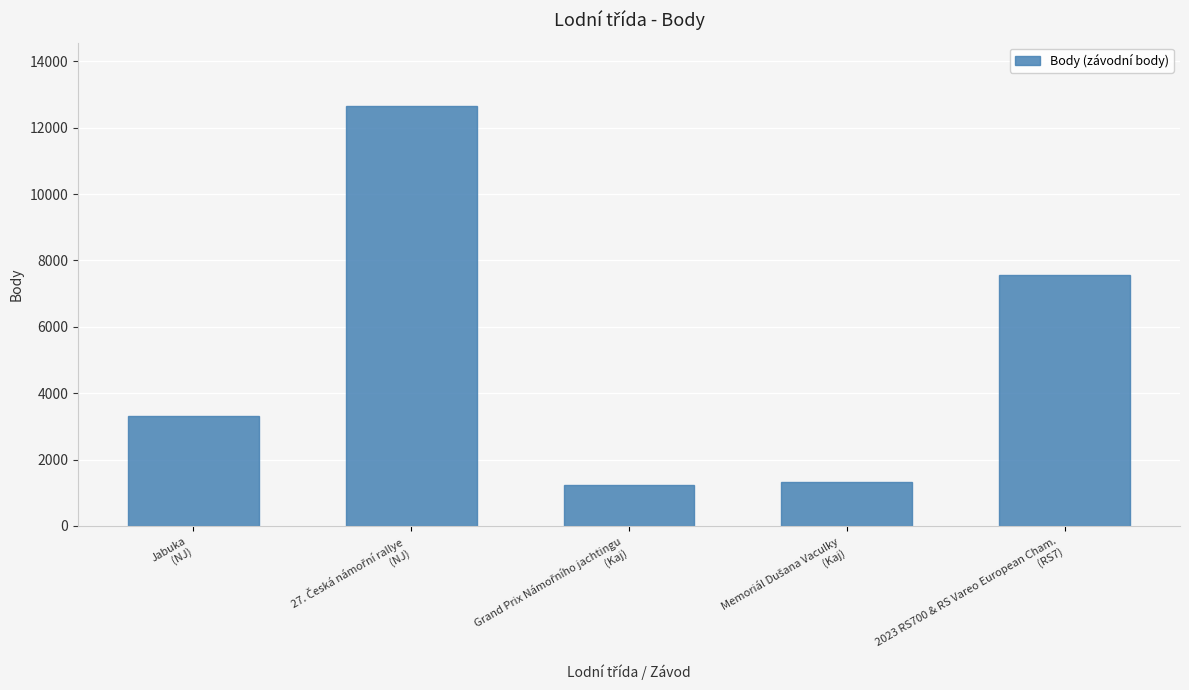

Reading left to right, what are all the values shown in this chart?

3308	12663	1231	1331	7557